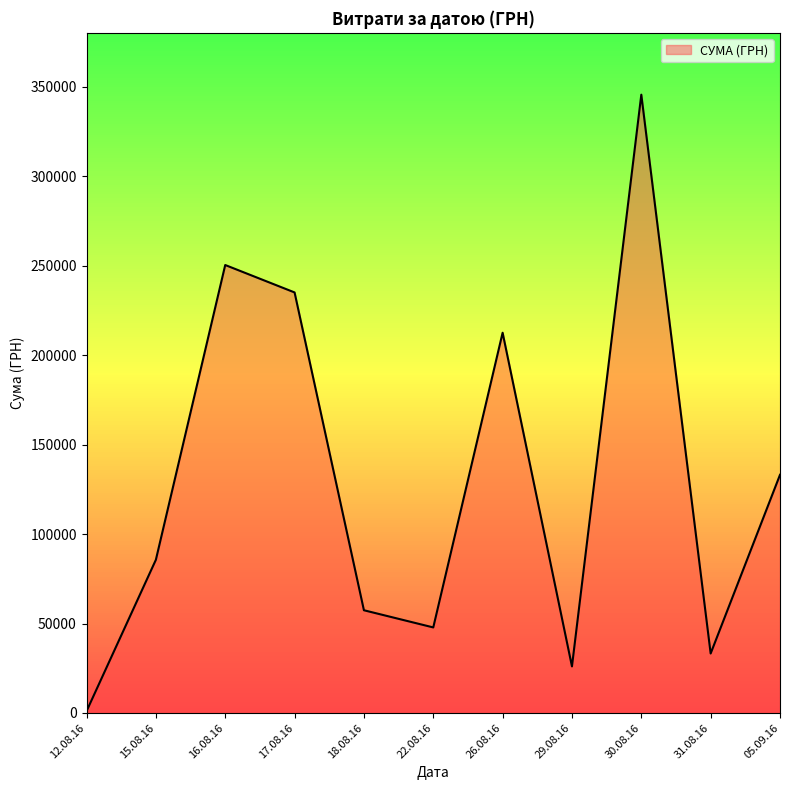

Is it true that the value at 29.08.16 is 26048.1?

True